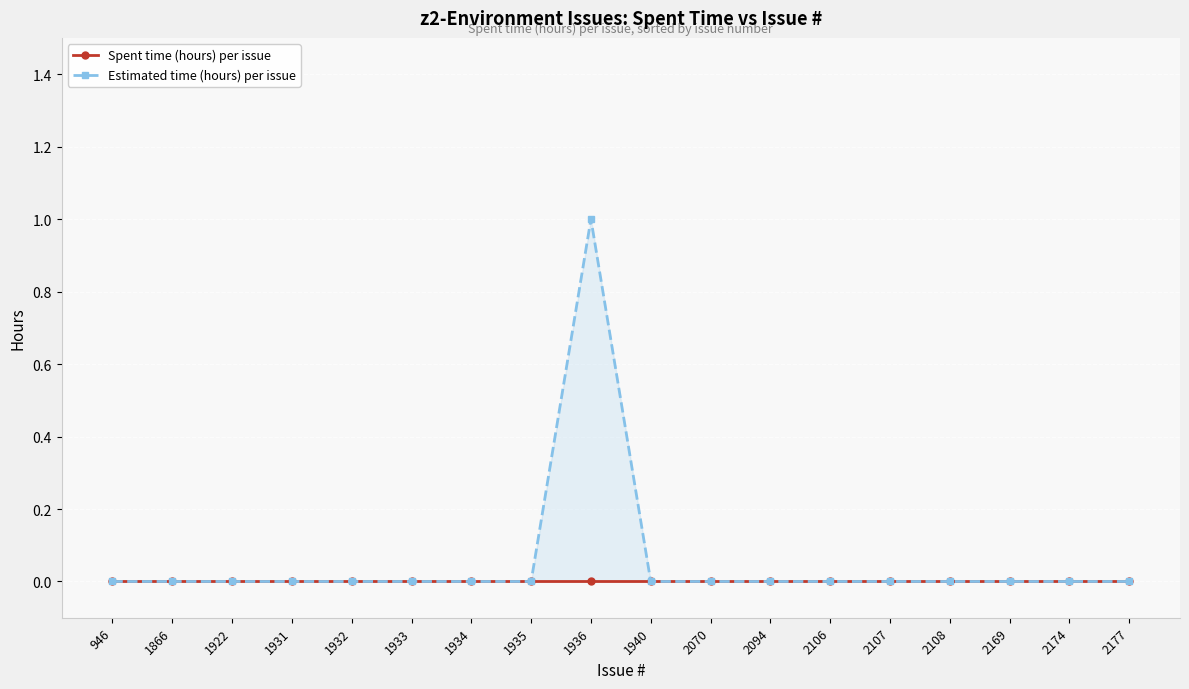

At which label is Spent time (hours) per issue closest to 0?

946